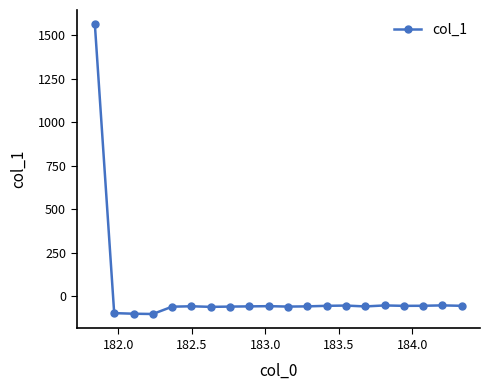

What is the value of the 19th point from the left?

-52.1